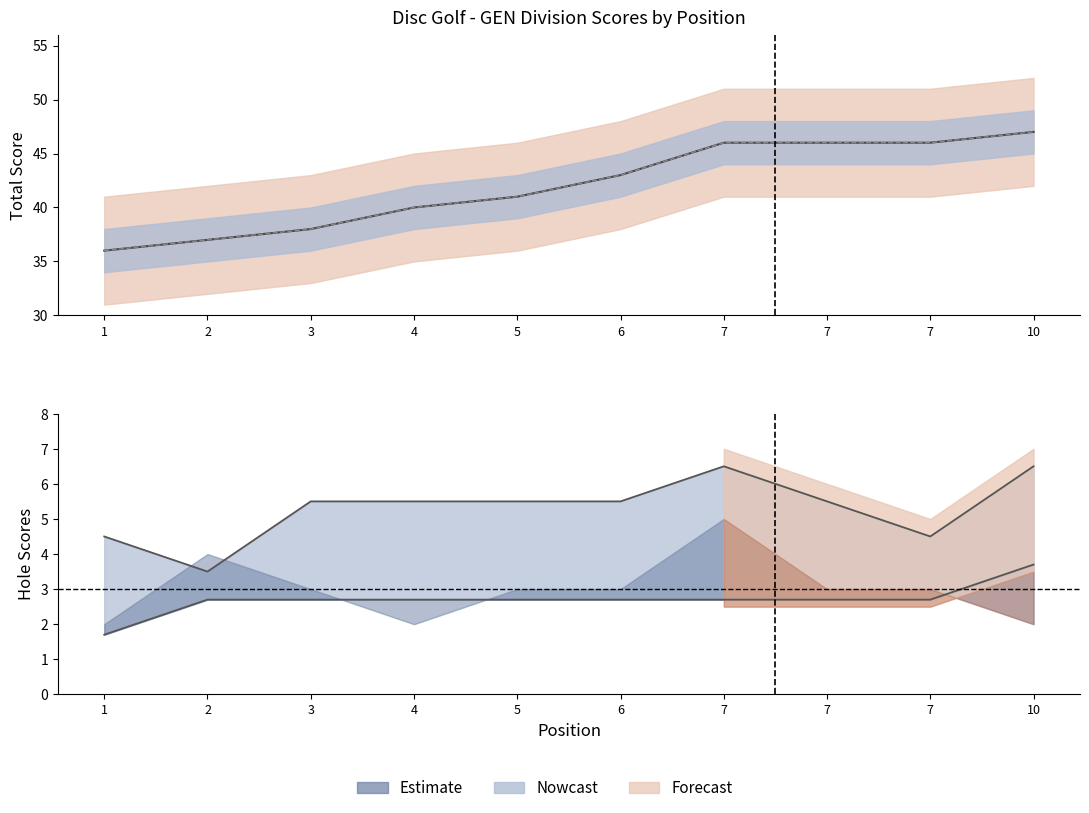

How many lines are shown in the chart?

2